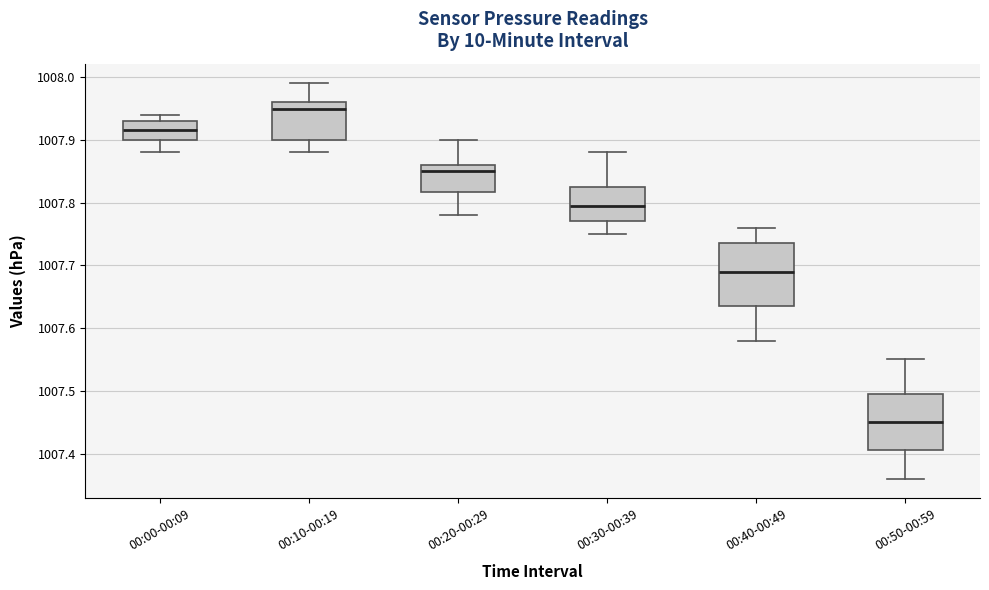

Which box's median line is the lowest?

00:50-00:59